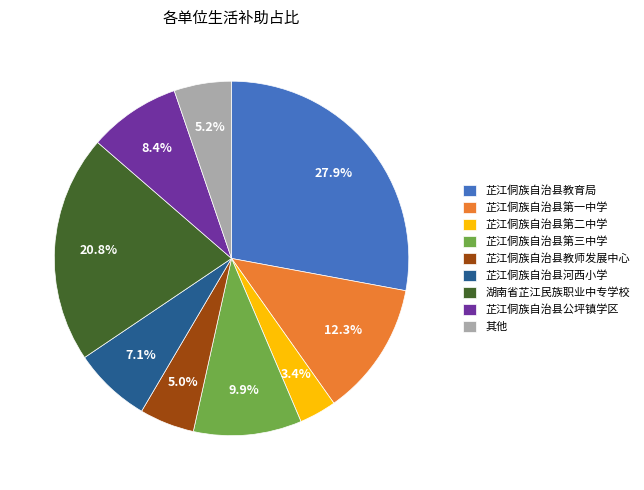

The 芷江侗族自治县河西小学 slice represents 7% of the pie. True or false?

True